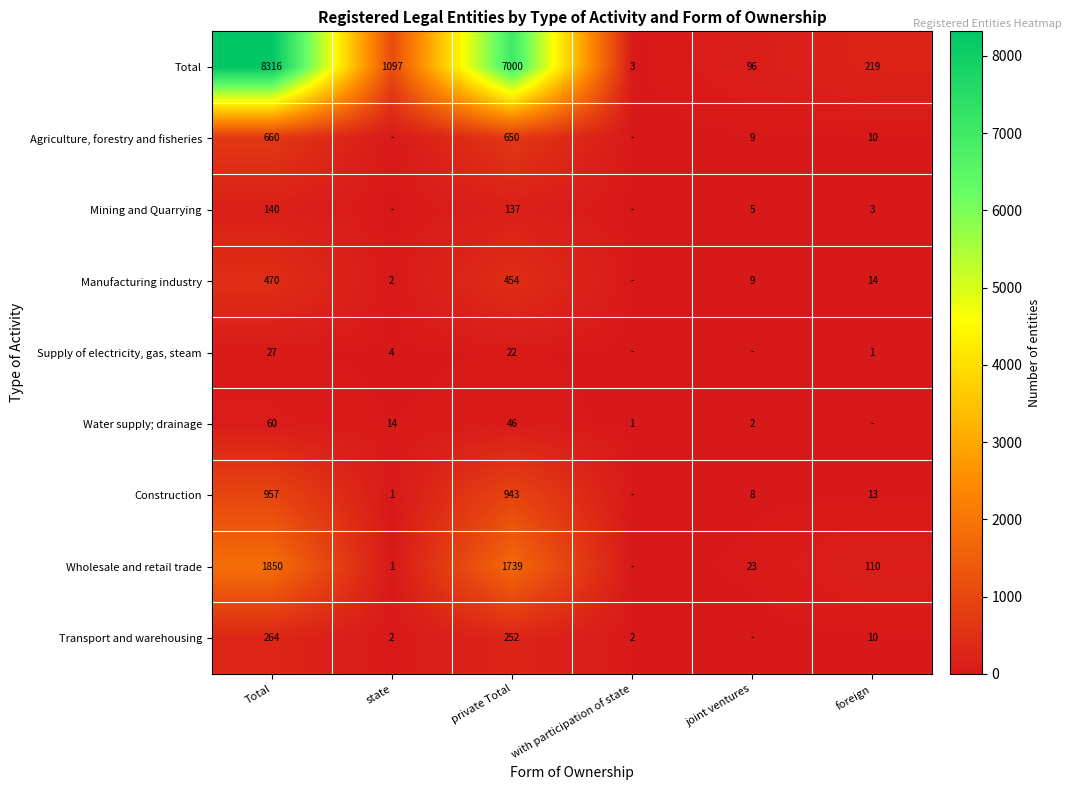

How many series are shown in this chart?

9